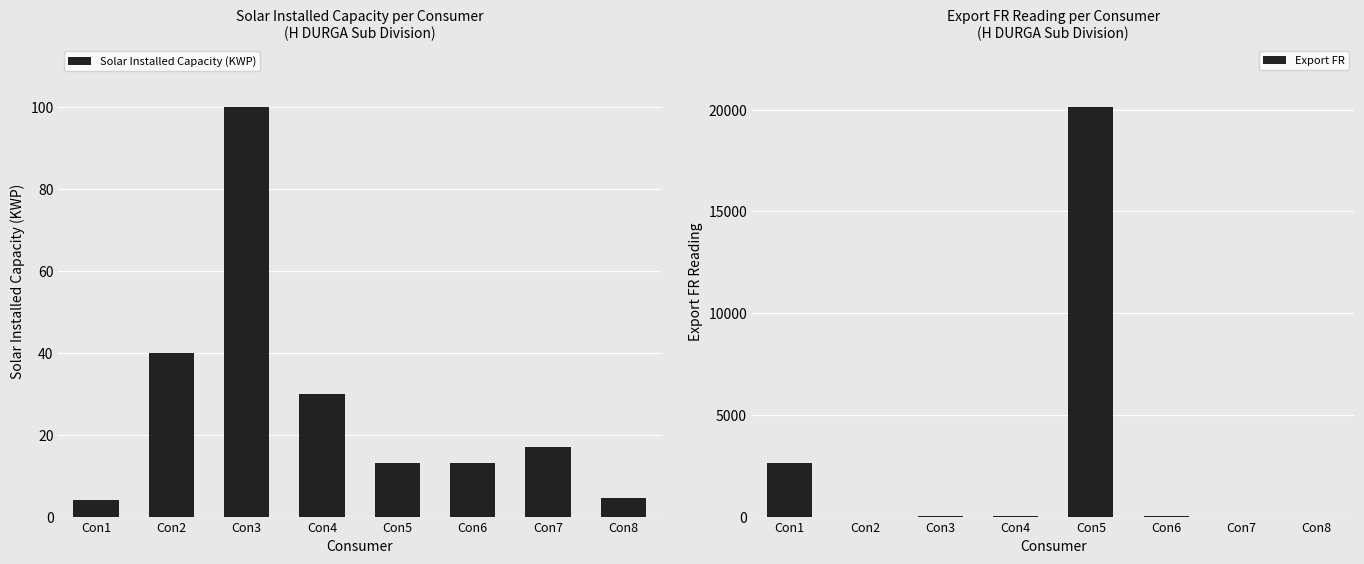

True or false: Solar Installed Capacity (KWP) has a value of 18.8 at Con2.

False